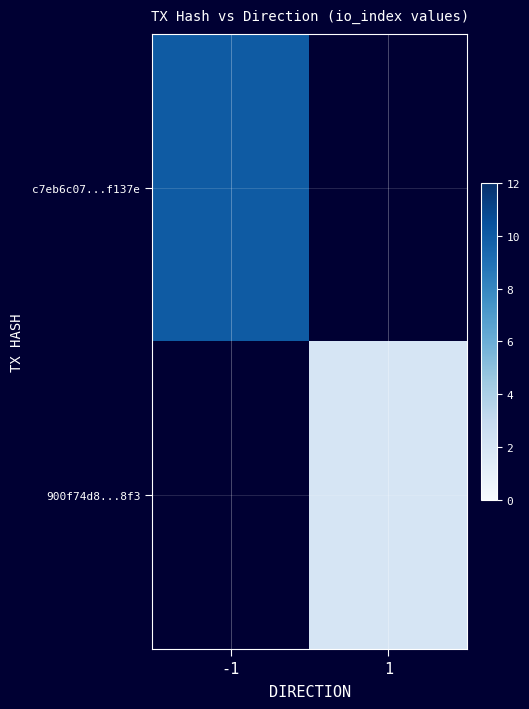

How many data points does each series have?

2